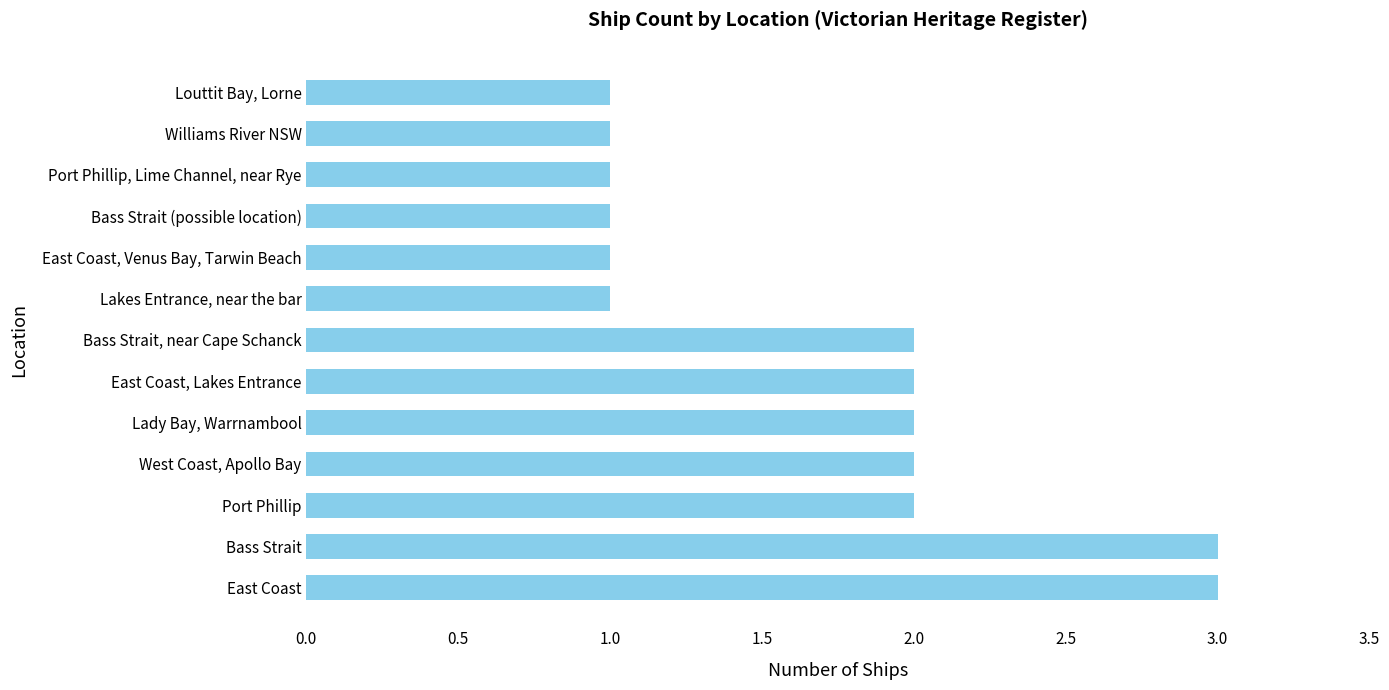

What is the difference between the maximum and minimum values?

2